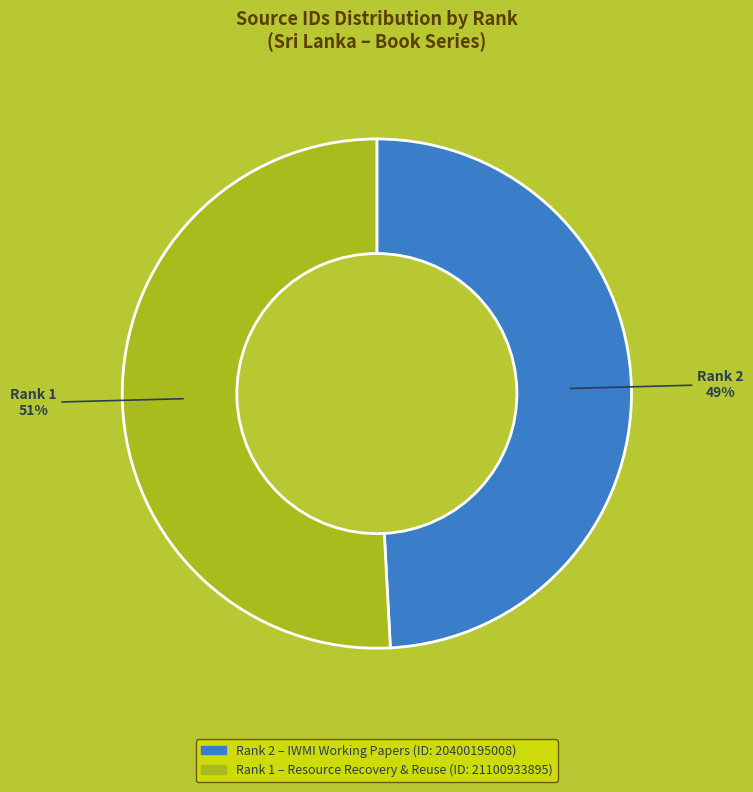

Is there any slice that represents more than half of the pie?

Yes